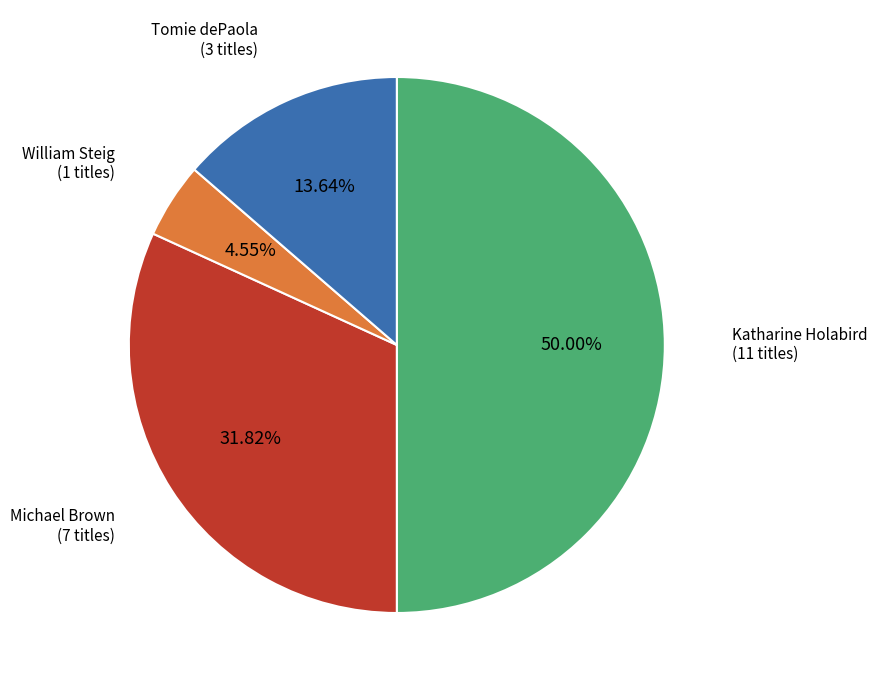

What is the smallest slice in the pie chart?

William Steig